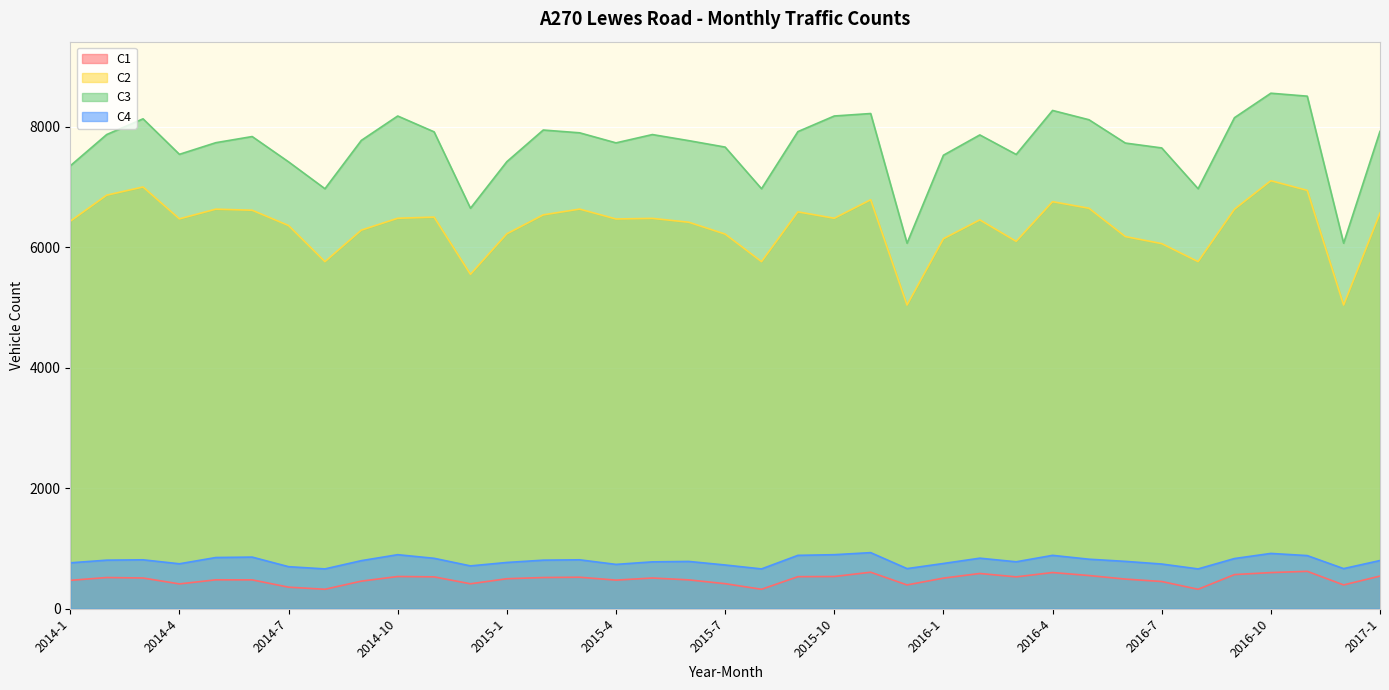

At which category does C3 reach its first local peak?

2014-3